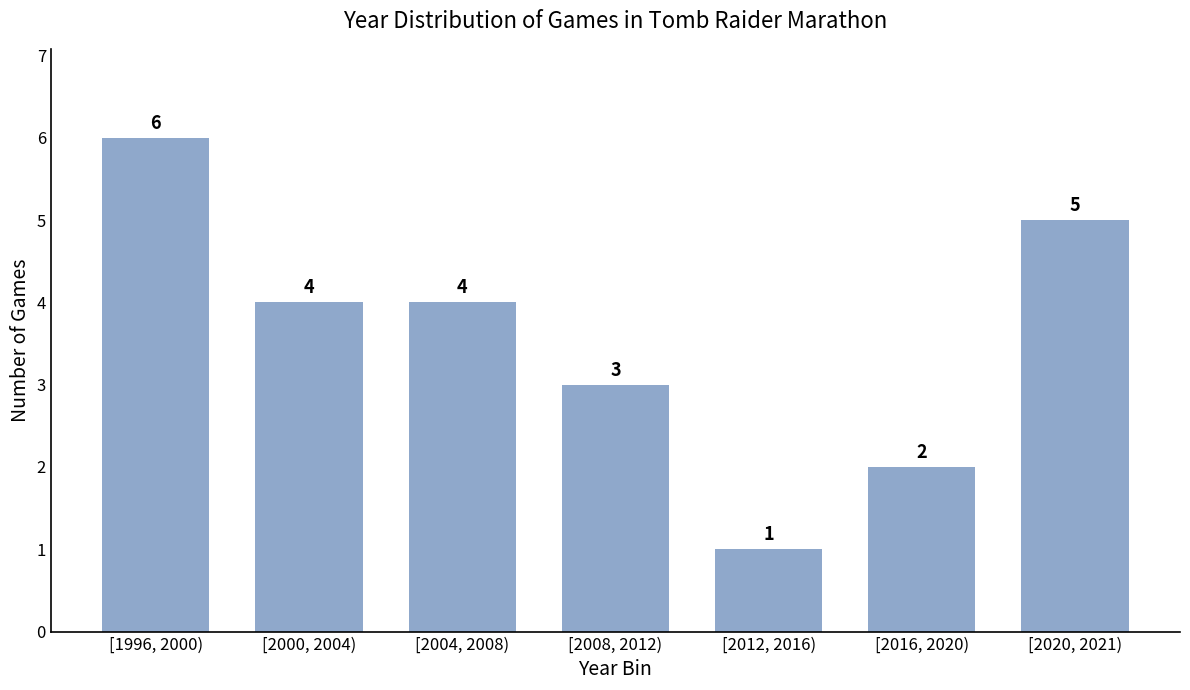

Reading left to right, list all the values displayed in this chart.

6	4	4	3	1	2	5